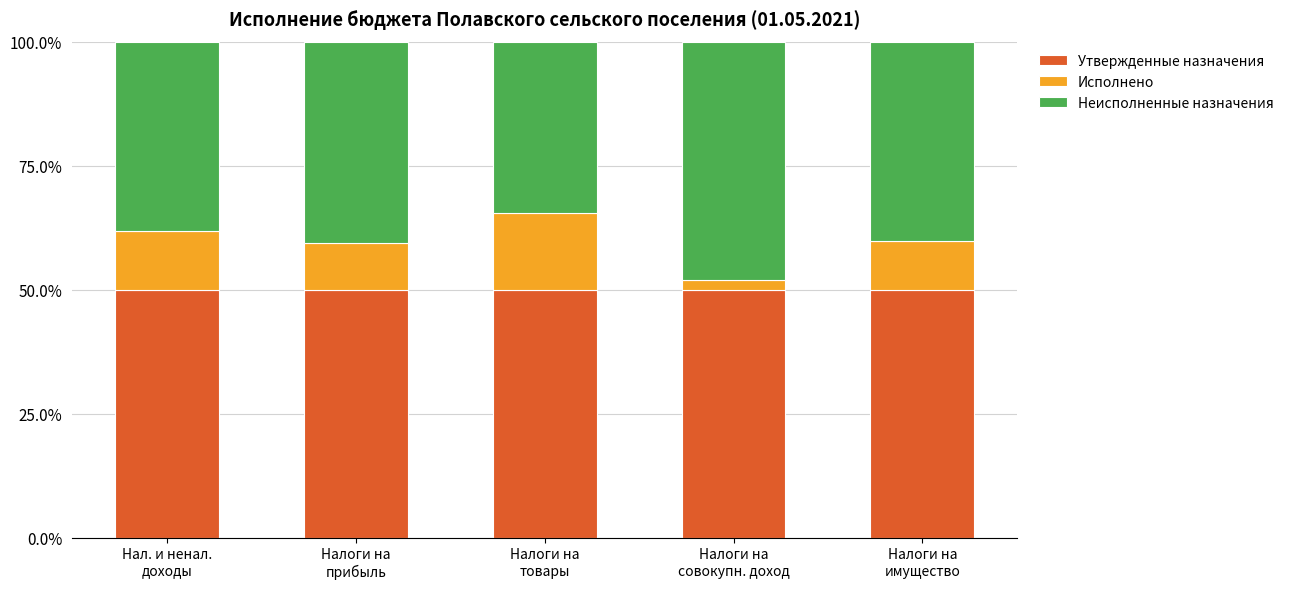

What is the lowest value of the Утвержденные назначения series?

50.0